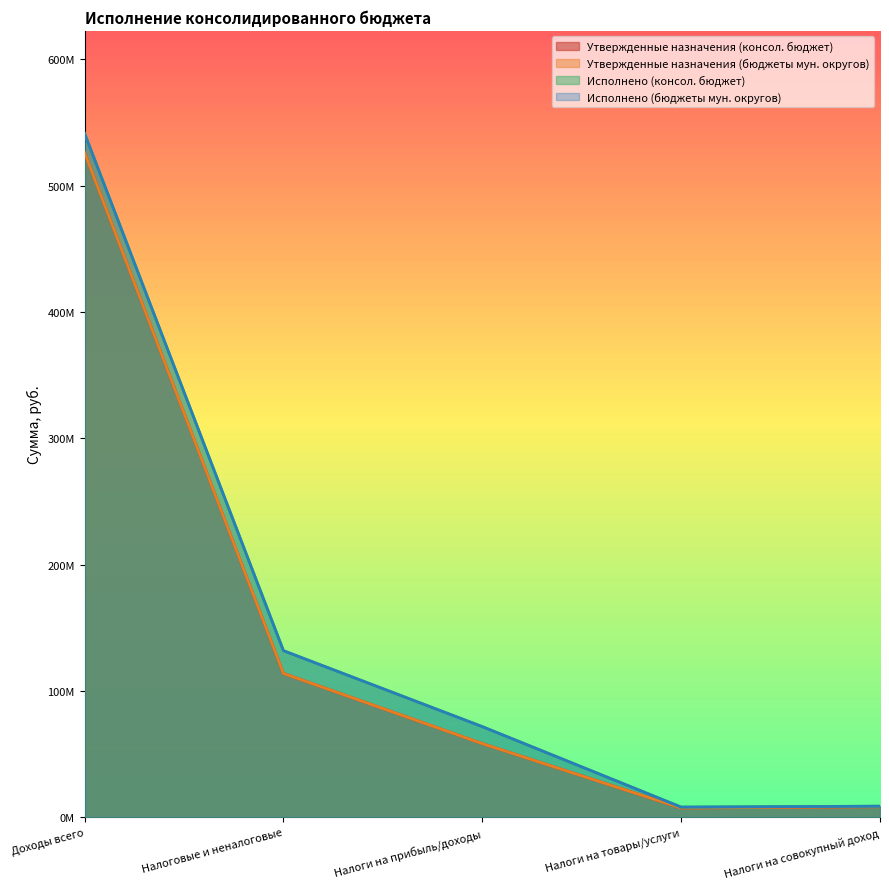

Which label corresponds to the smallest value in the chart?

Налоги на товары/услуги